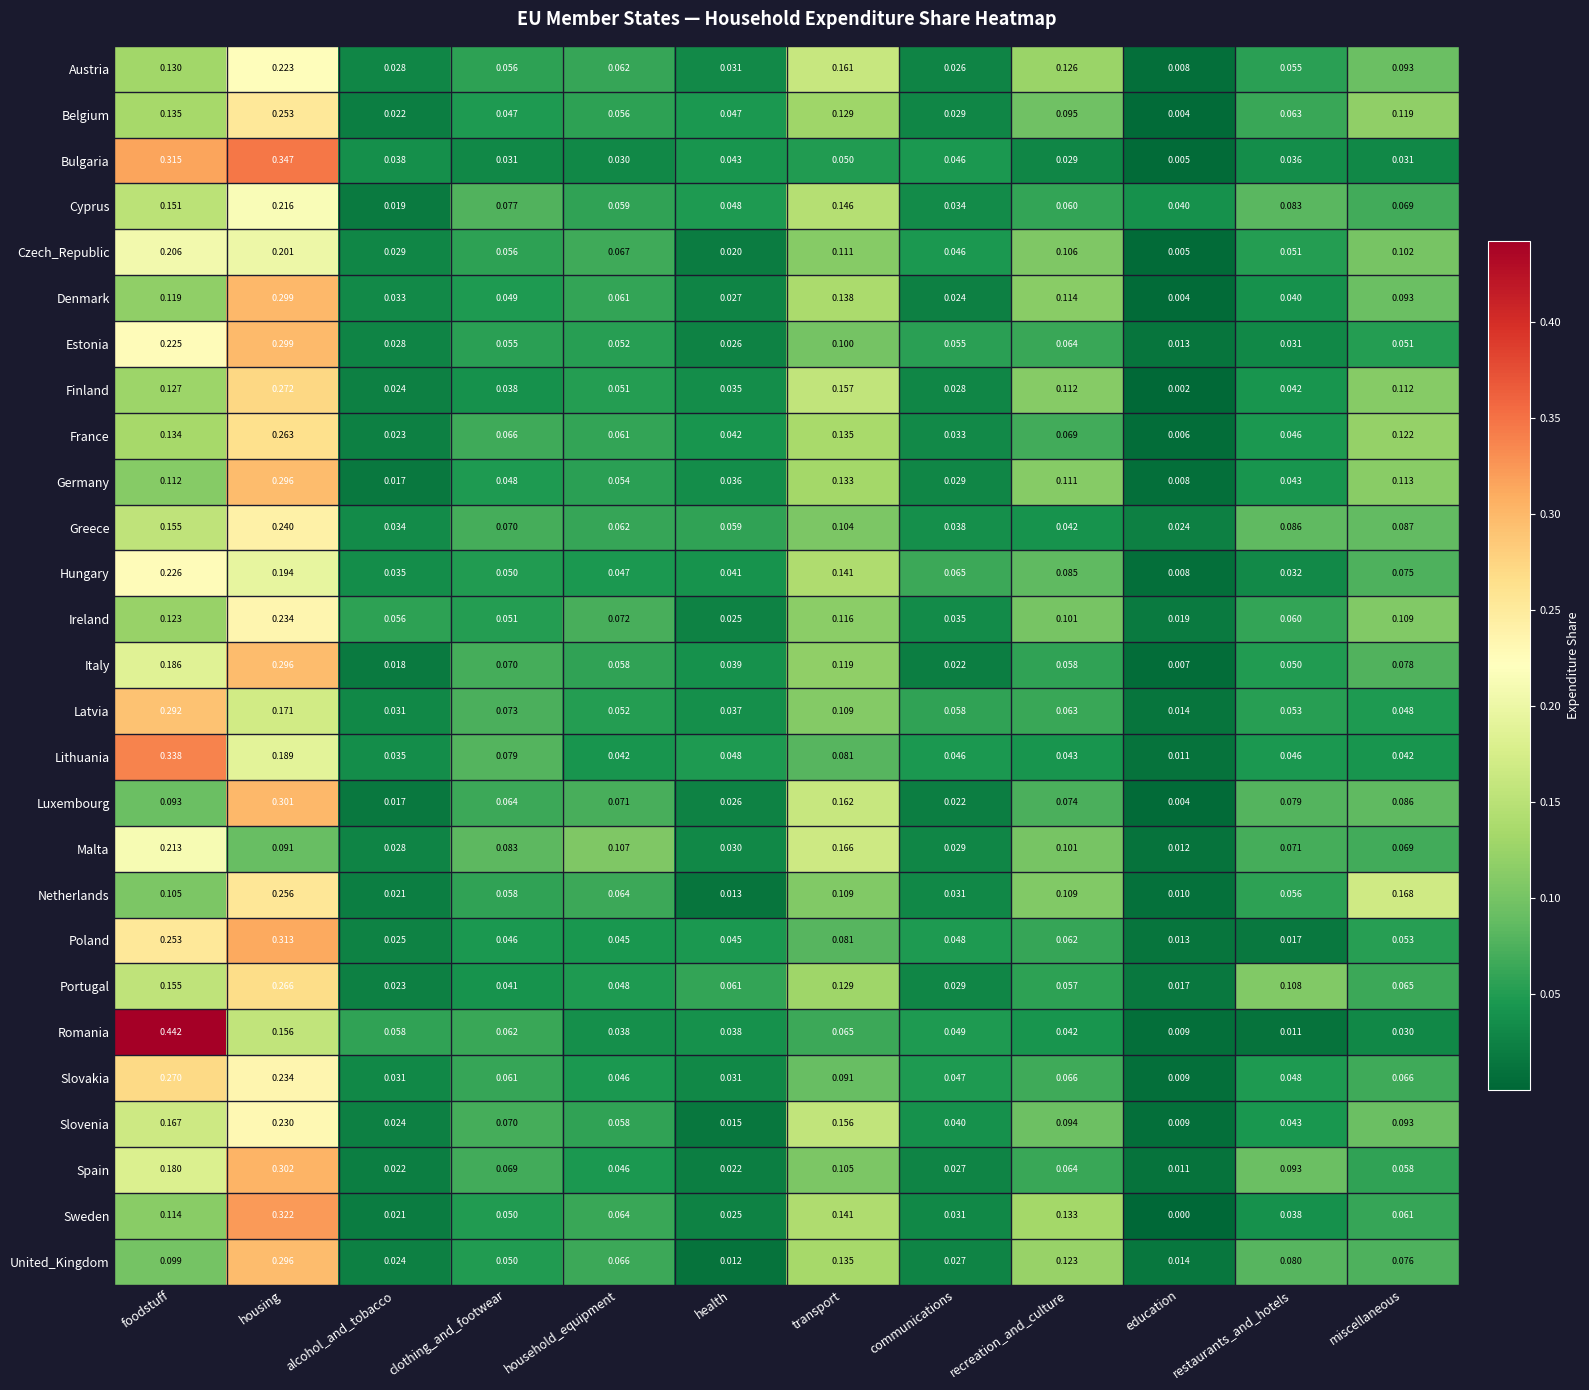

Which series has the largest range (max minus min)?

Romania